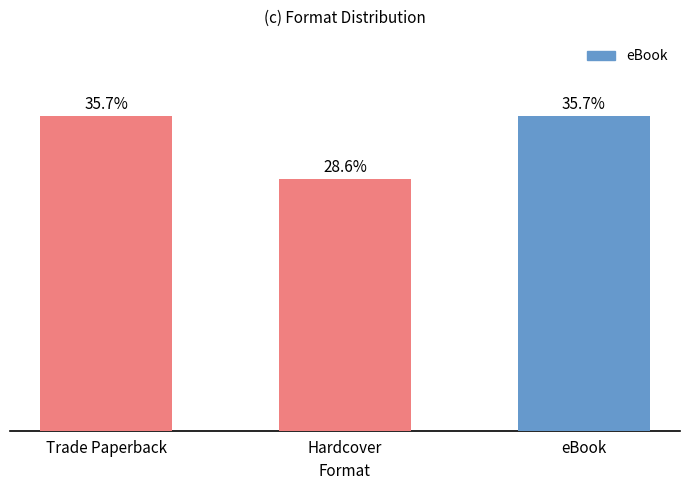

Are the bars horizontal?

No